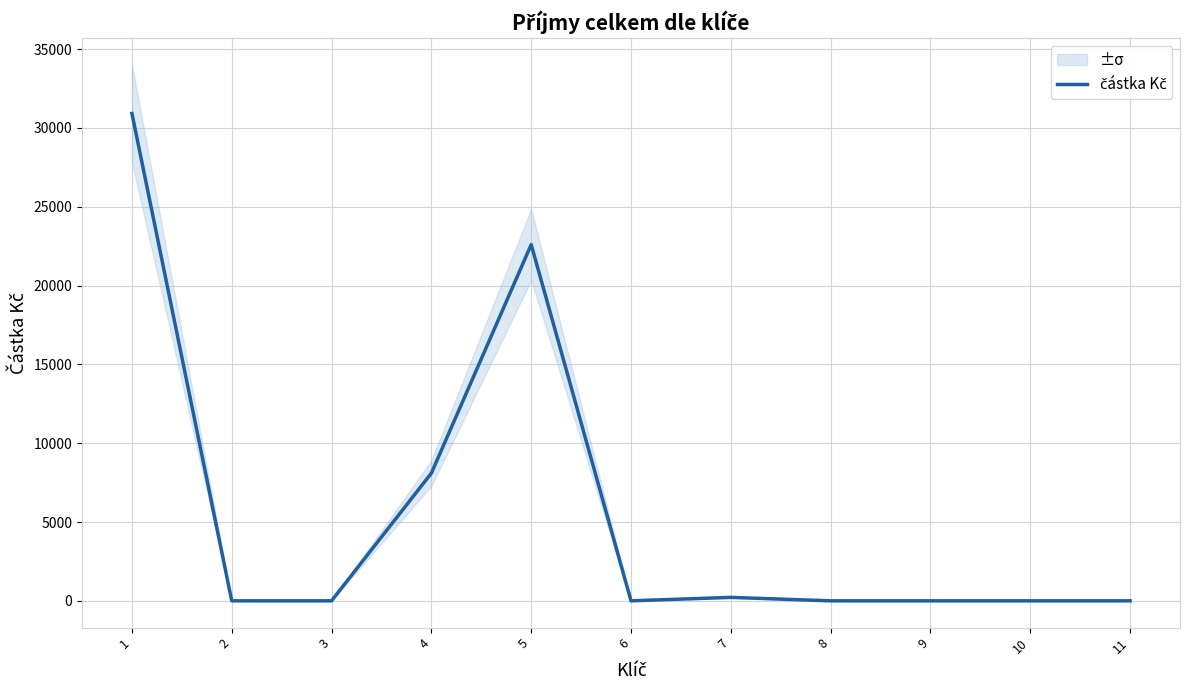

Is this an area chart (filled region under the line)?

No